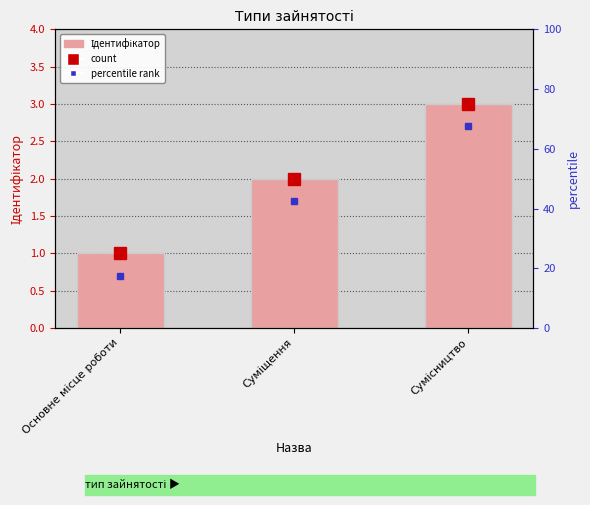

List the labels in order of value, smallest first.

Основне місце роботи, Суміщення, Сумісництво